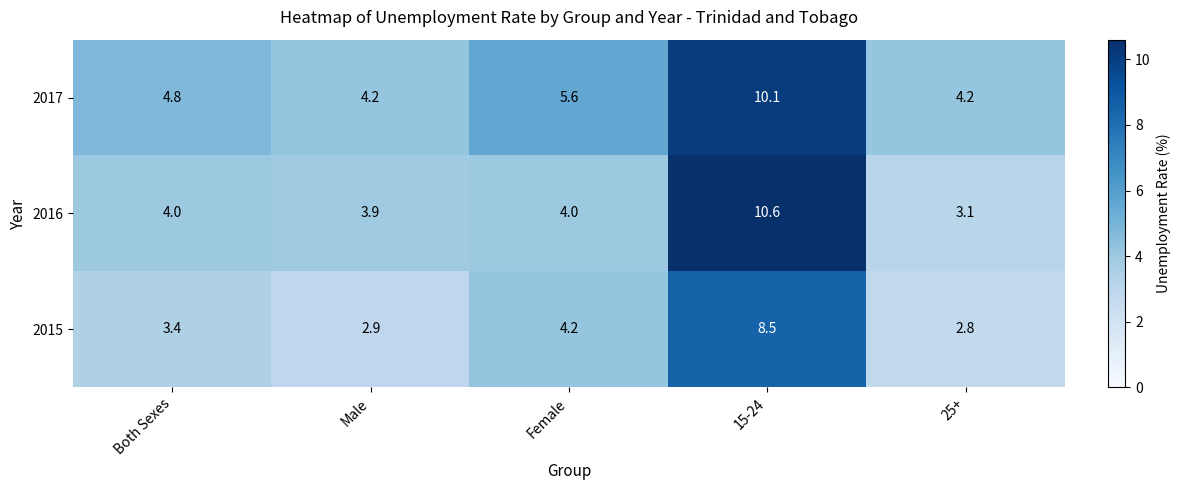

Reading right to left, transcribe all the data shown in this chart.

2017: 4.2	10.1	5.6	4.2	4.8
2016: 3.1	10.6	4.0	3.9	4.0
2015: 2.8	8.5	4.2	2.9	3.4